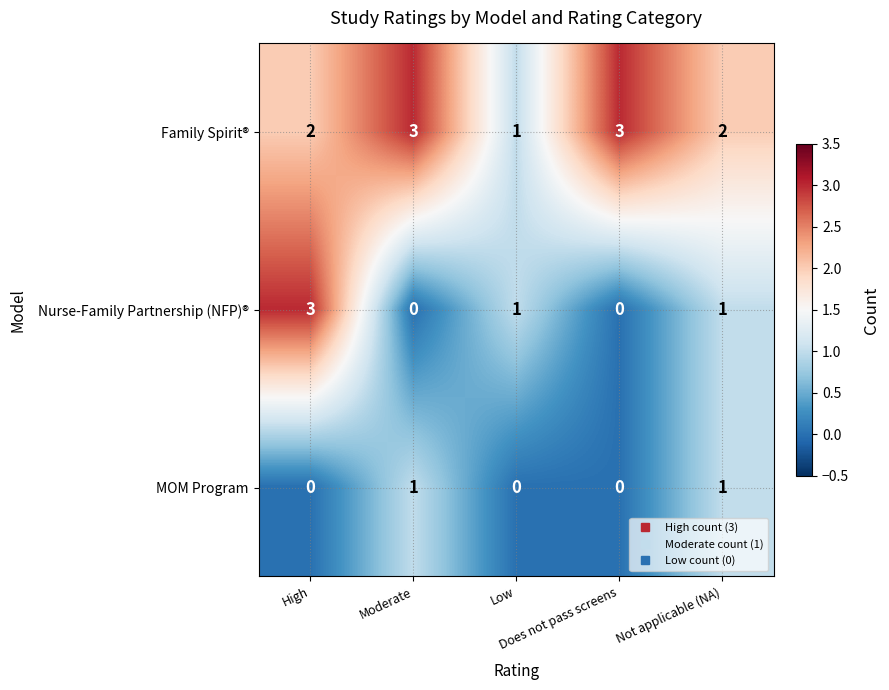

What is the total value across all series at High?

5